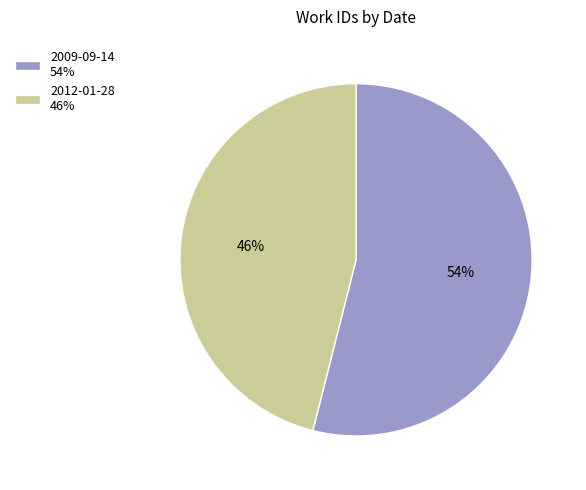

What is the smallest slice in the pie chart?

2012-01-28